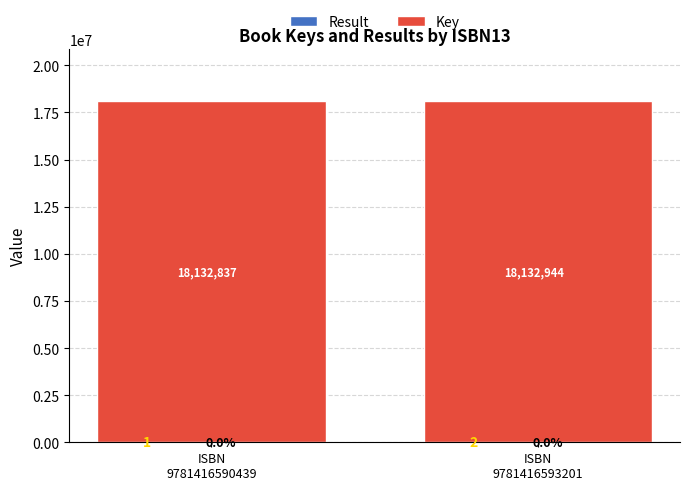

Are the bars grouped side by side (vs. stacked)?

No